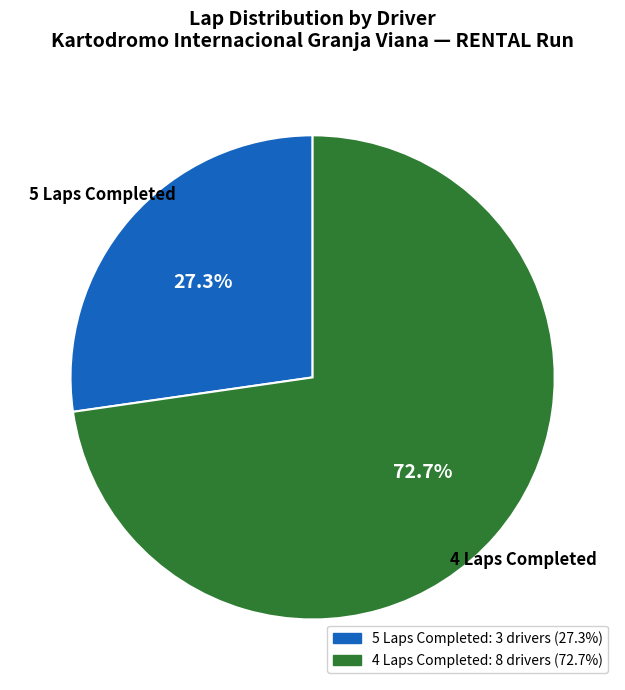

Is there any slice that represents more than half of the pie?

Yes